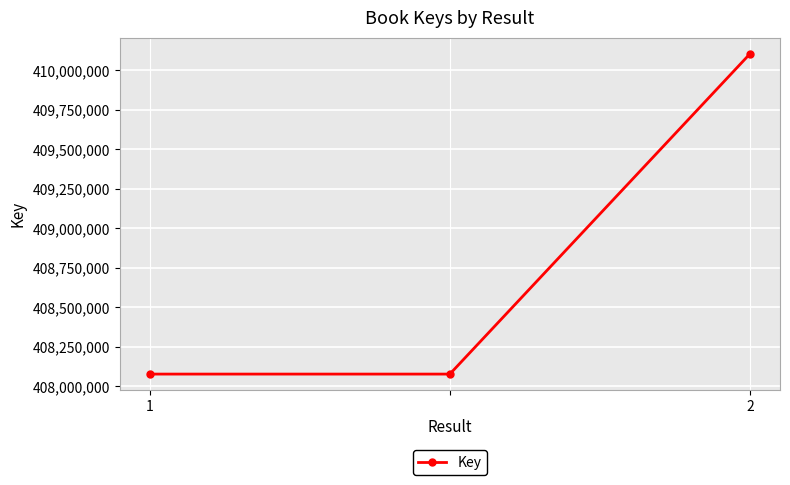

Reading left to right, list all the values displayed in this chart.

408077745	408077745	410104005